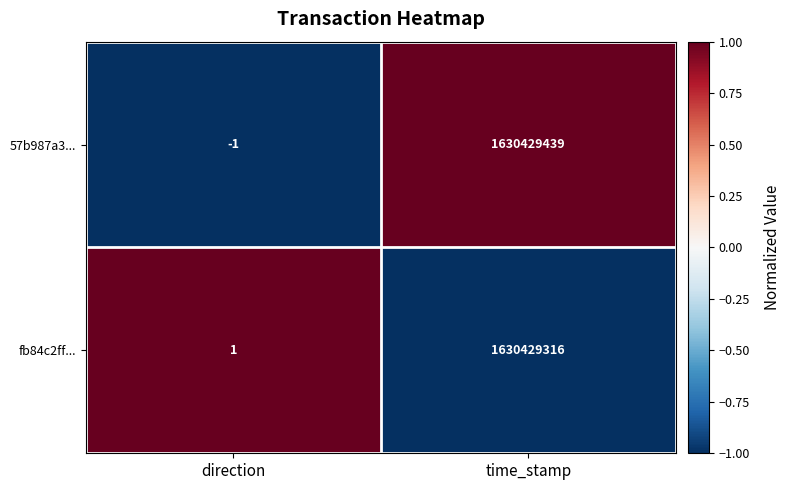

Rank the series by their maximum value, from highest to lowest.

57b987a3..., fb84c2ff...